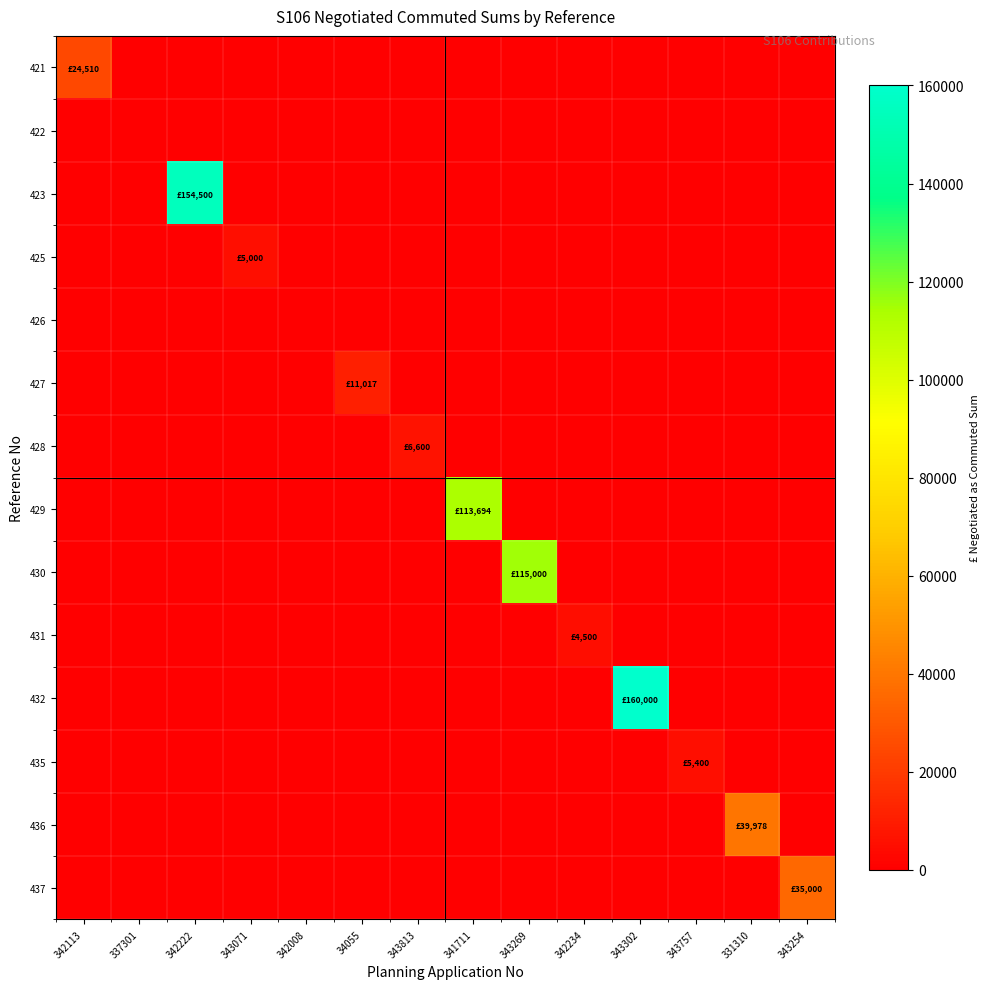

What is the spread (max minus min) of values at 34055?

11017.3